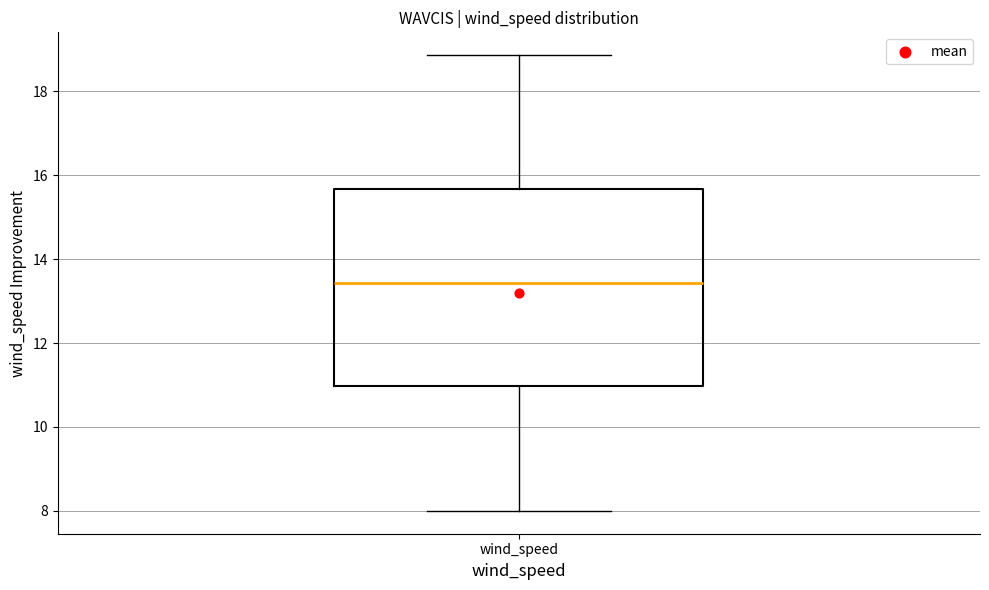

Transcribe this box plot: give where the median line is, the range the box spans, and where the two whiskers end, as read against the y-axis. The values are not printed on the chart, so give them approximately, as read against the axis.

median 13.4, box 11.0 to 15.6, whiskers 8.0 to 18.8